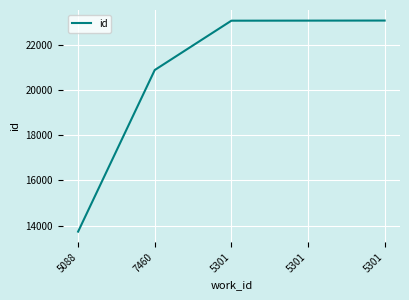

How many lines are shown in the chart?

1